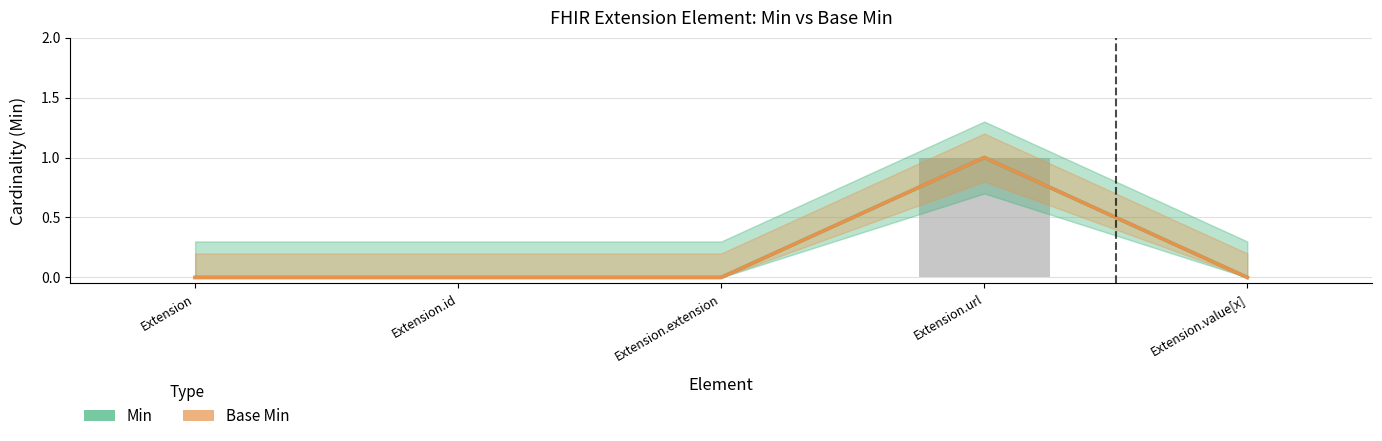

Between Extension.value[x] and Extension, which is larger?

Extension.value[x]